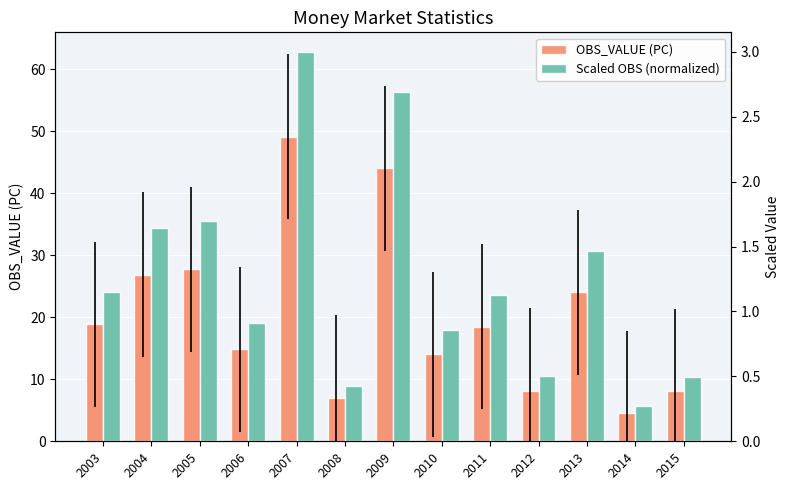

Reading right to left, transcribe all the data shown in this chart.

OBS_VALUE (PC): 2015=8.1	2014=4.5	2013=24.0	2012=8.2	2011=18.4	2010=14.0	2009=44.0	2008=7.0	2007=49.1	2006=14.9	2005=27.7	2004=26.9	2003=18.9
Scaled OBS (normalized): 2015=0.5	2014=0.3	2013=1.5	2012=0.5	2011=1.1	2010=0.9	2009=2.7	2008=0.4	2007=3.0	2006=0.9	2005=1.7	2004=1.6	2003=1.2